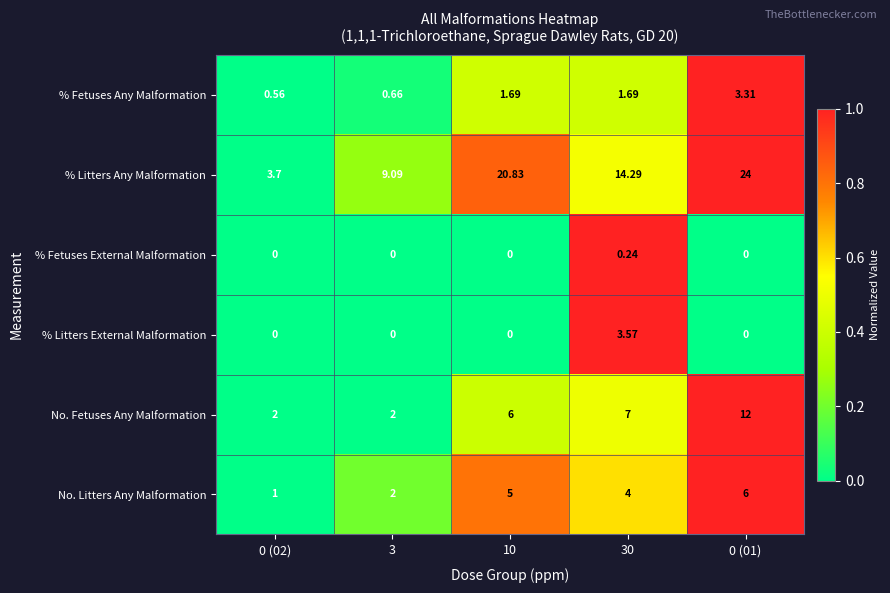

Between 0 (02) and 0 (01), which series saw the biggest shift?

% Litters Any Malformation